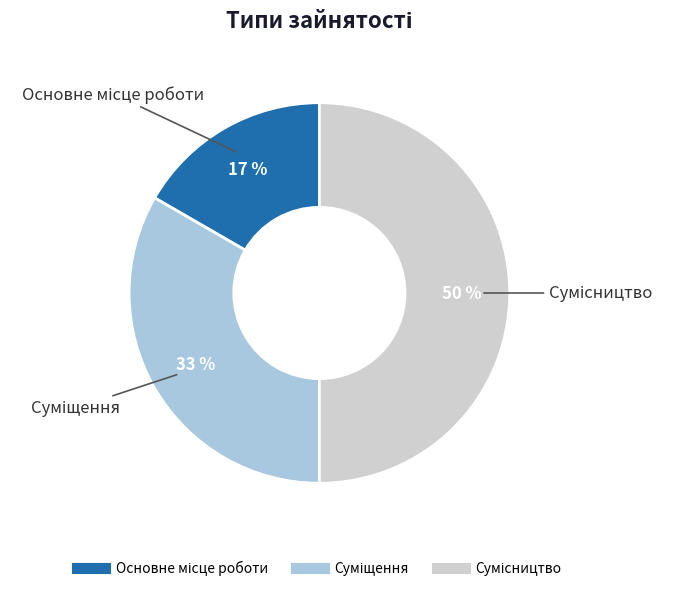

To the nearest percent, what is the difference between the largest and smallest slice percentages?

33%